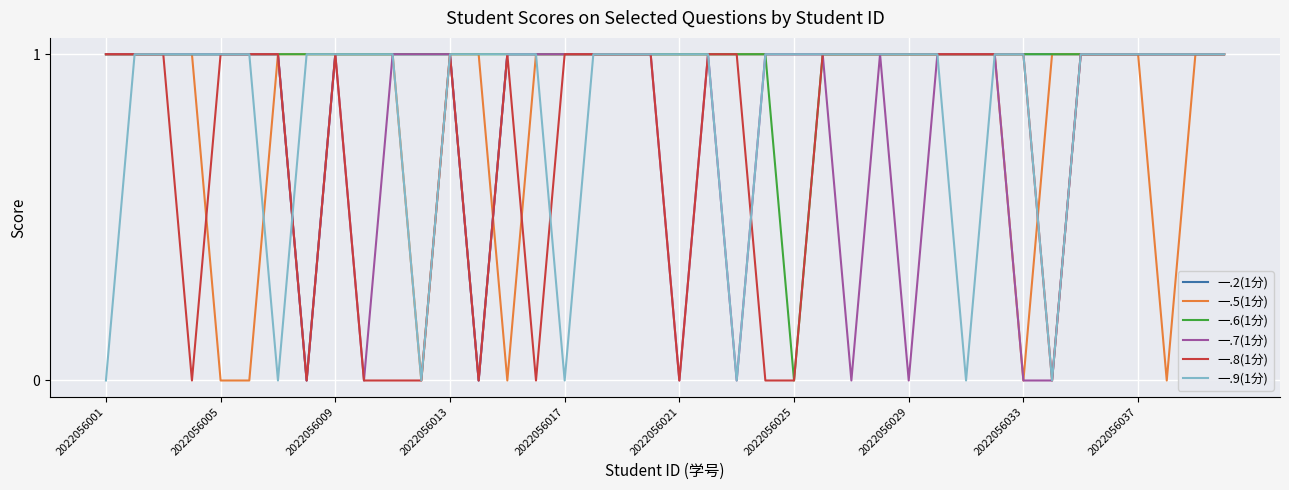

The 一.2(1分) series shows 1 at 2022056013. True or false?

True